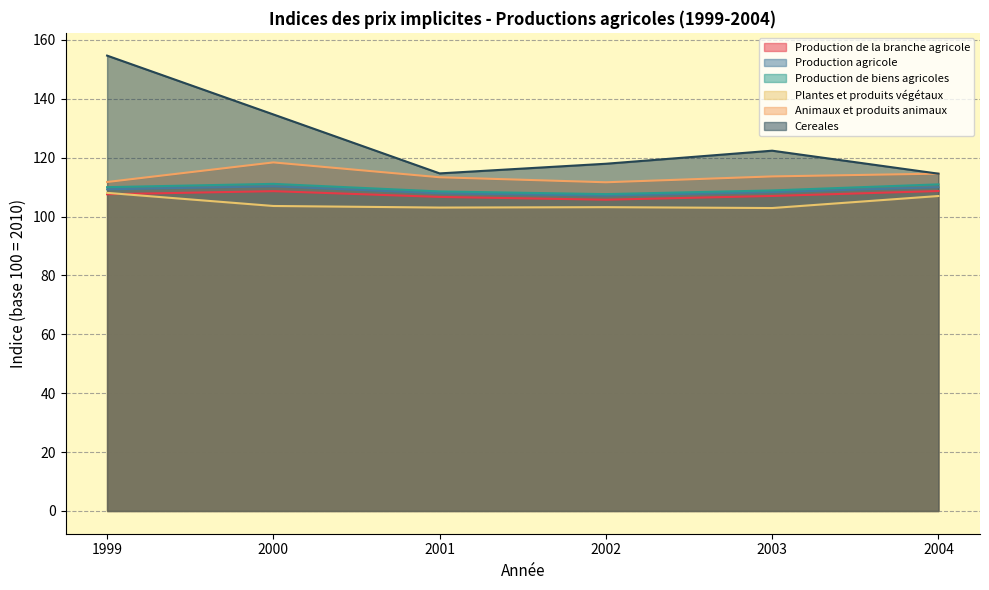

The value of Cereales at 2002 is 37.7. True or false?

False